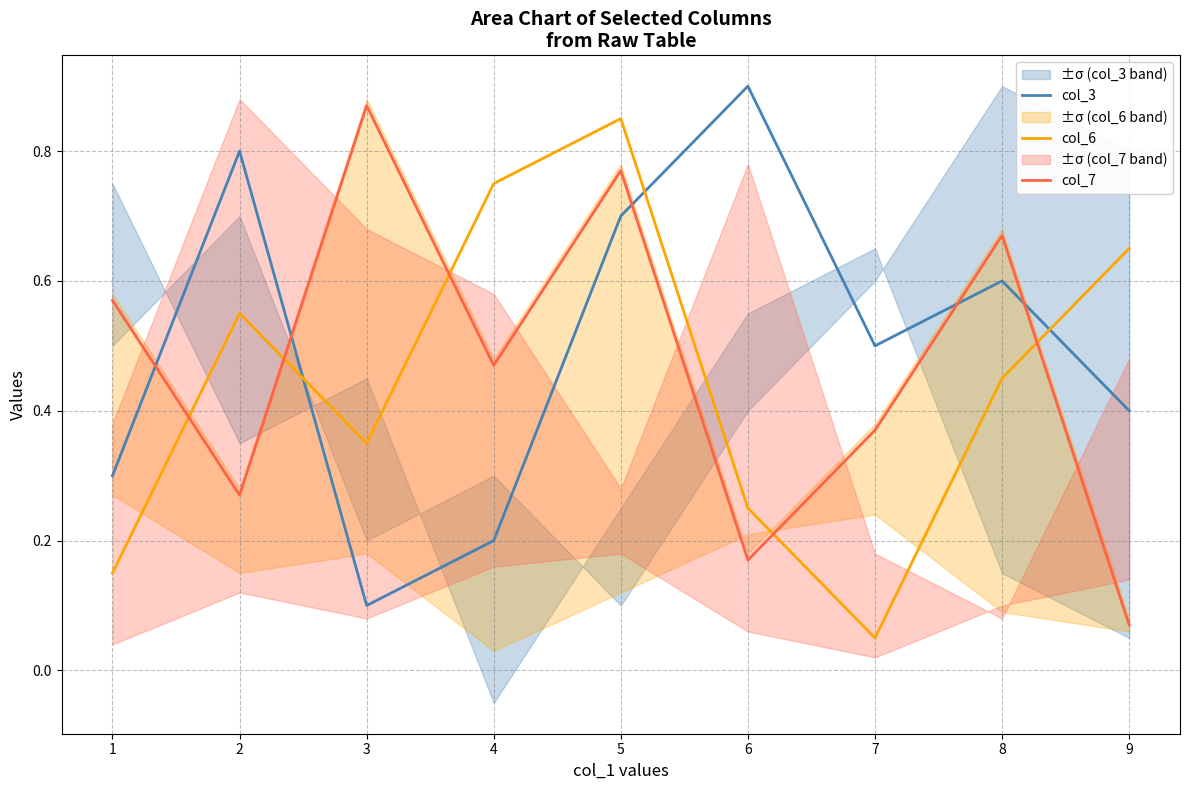

At which category does the chart reach its peak across all series?

6